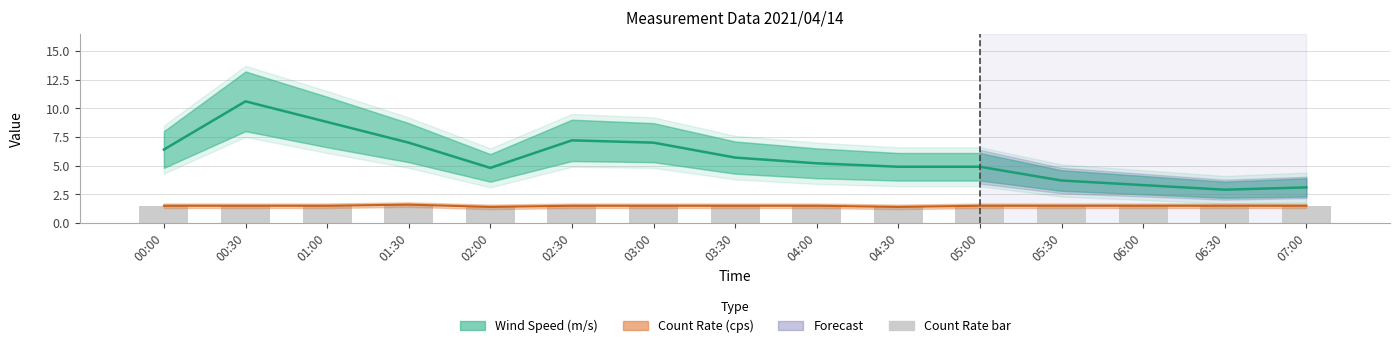

Reading left to right, transcribe all the data shown in this chart.

Wind Speed (m/s): 6.4	10.6	8.8	7.0	4.8	7.2	7.0	5.7	5.2	4.9	4.9	3.7	3.3	2.9	3.1
Count Rate (cps): 1.5	1.5	1.5	1.6	1.4	1.5	1.5	1.5	1.5	1.4	1.5	1.5	1.5	1.5	1.5